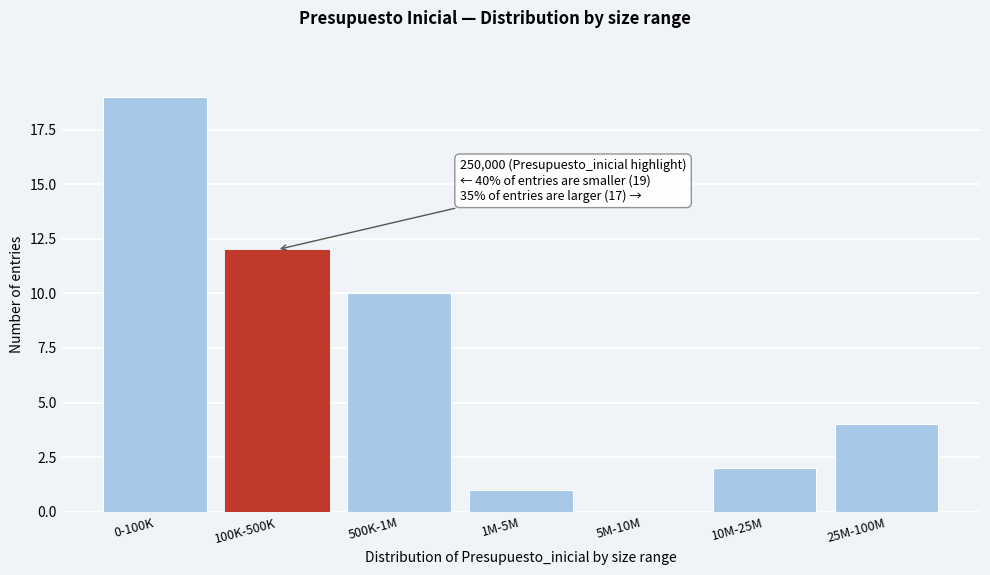

Reading left to right, what are all the values shown in this chart?

0-100K=19	100K-500K=12	500K-1M=10	1M-5M=1	5M-10M=0	10M-25M=2	25M-100M=4